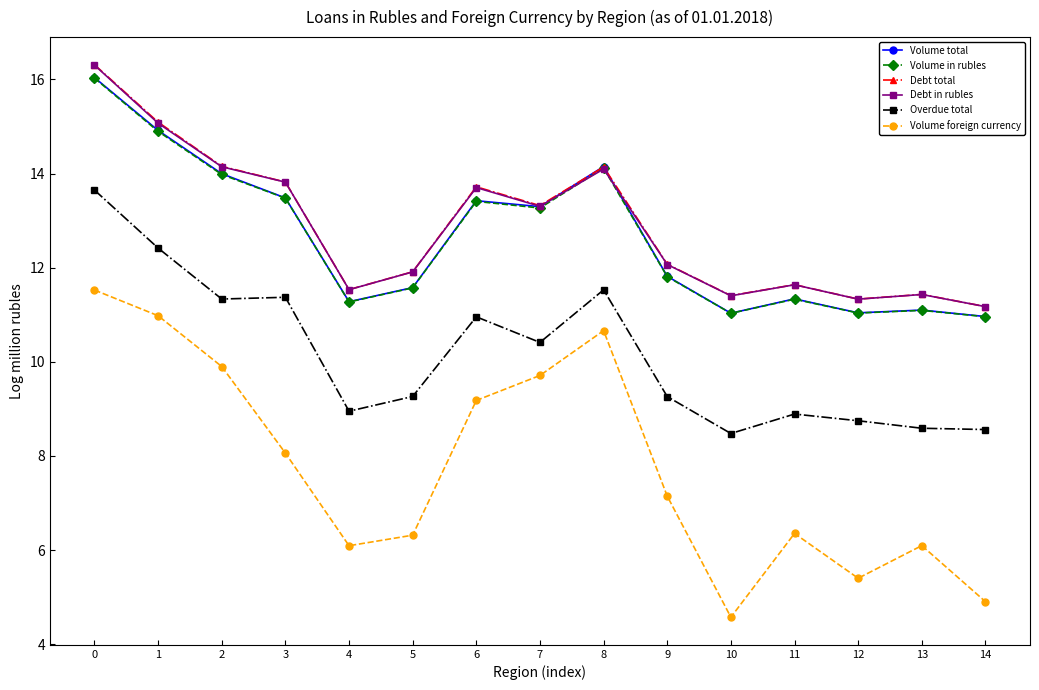

Which series has the largest range (max minus min)?

Volume foreign currency